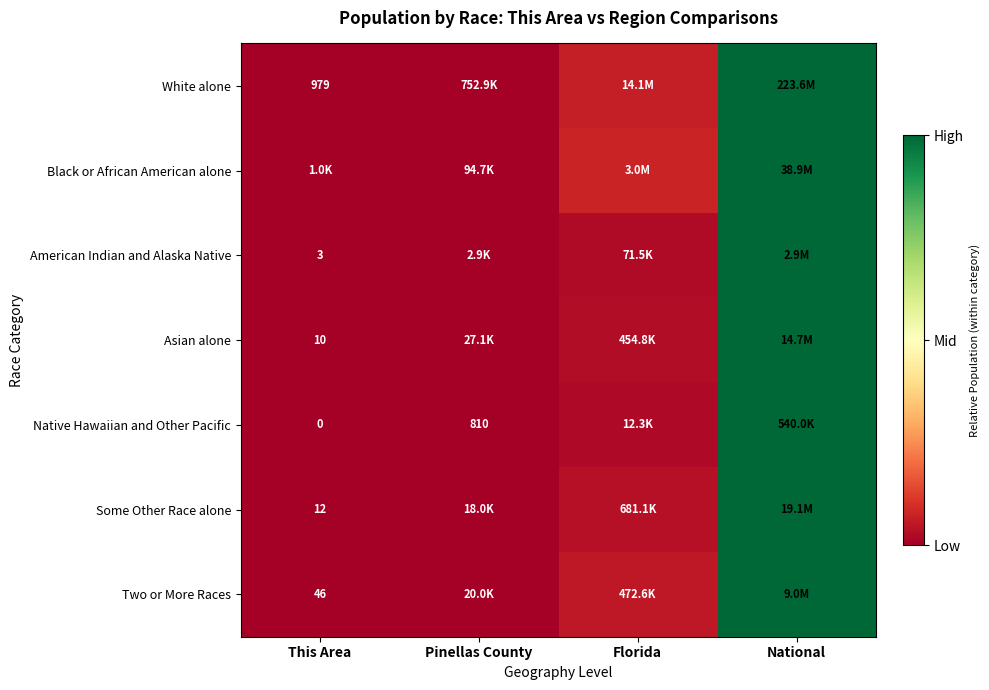

Where is Native Hawaiian and Other Pacific nearest to the value 0?

This Area